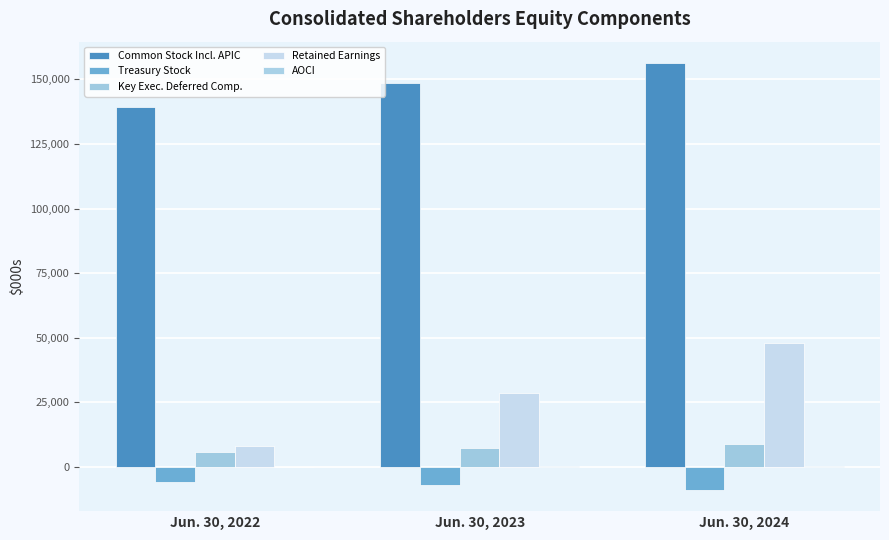

Count the number of data series in this chart.

5